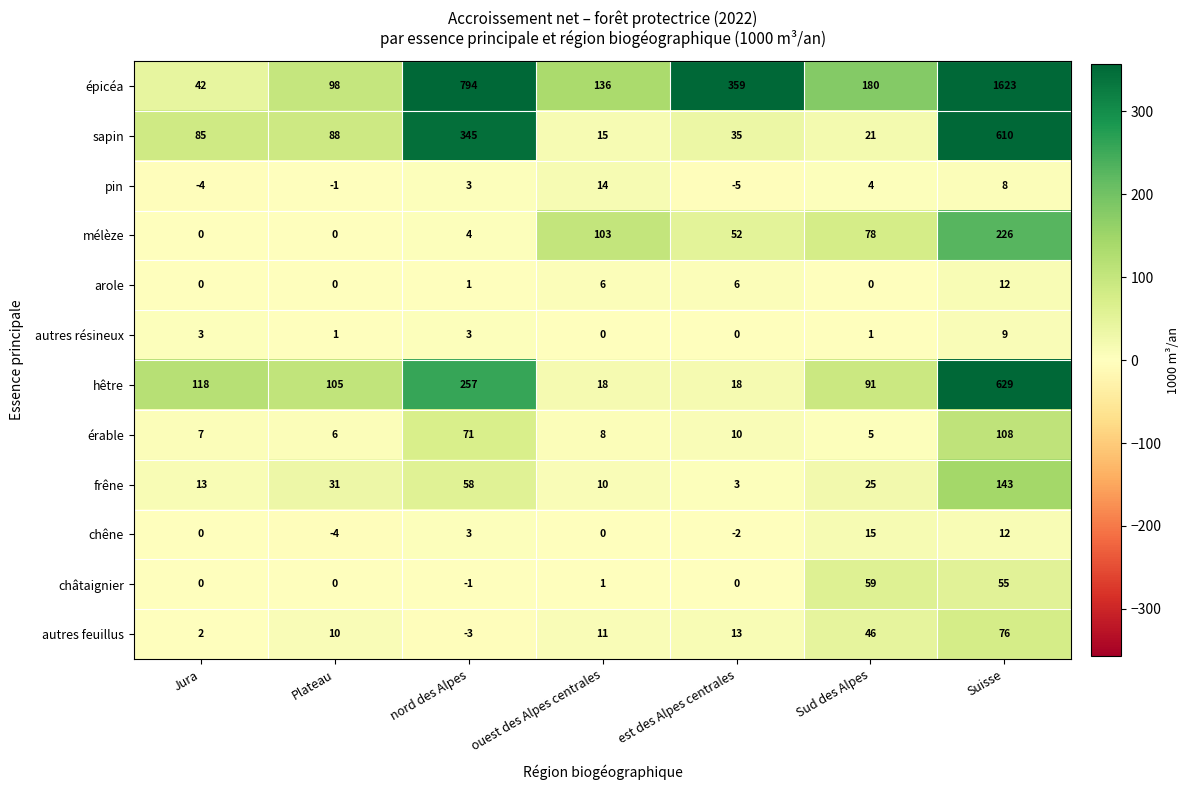

Which series changed the most between Plateau and est des Alpes centrales?

épicéa